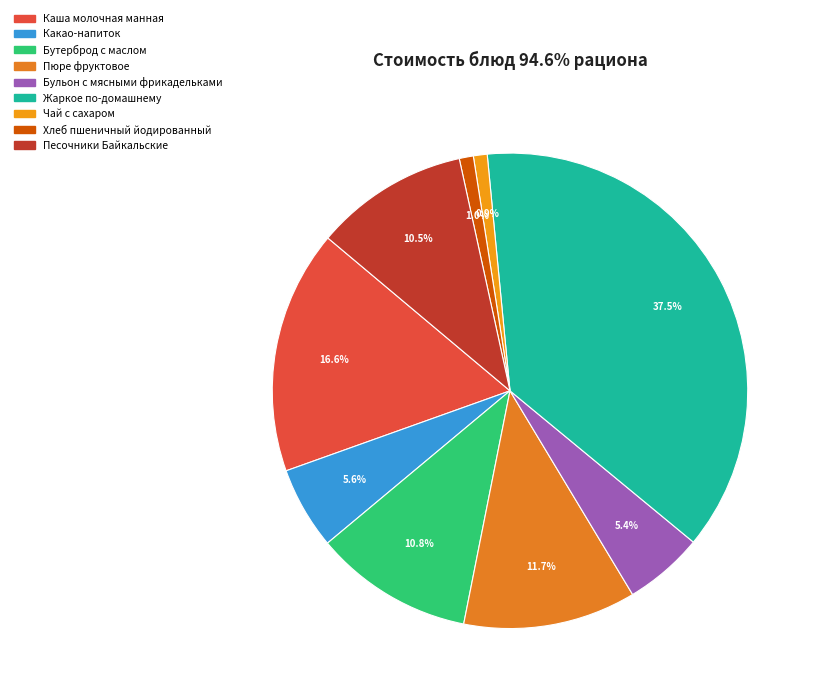

Which category has the smallest portion of the pie?

Чай с сахаром